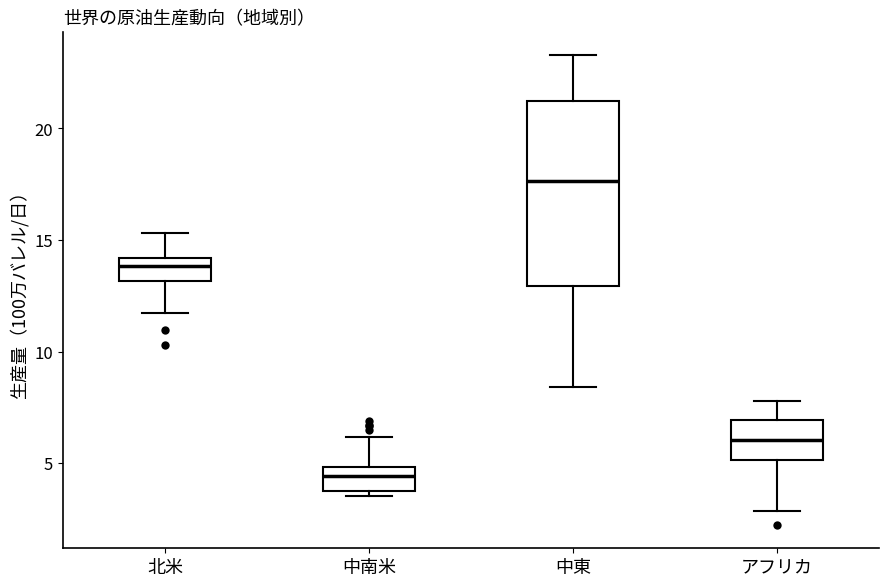

Comparing the boxes themselves (not the whiskers), which one is the tallest?

中東